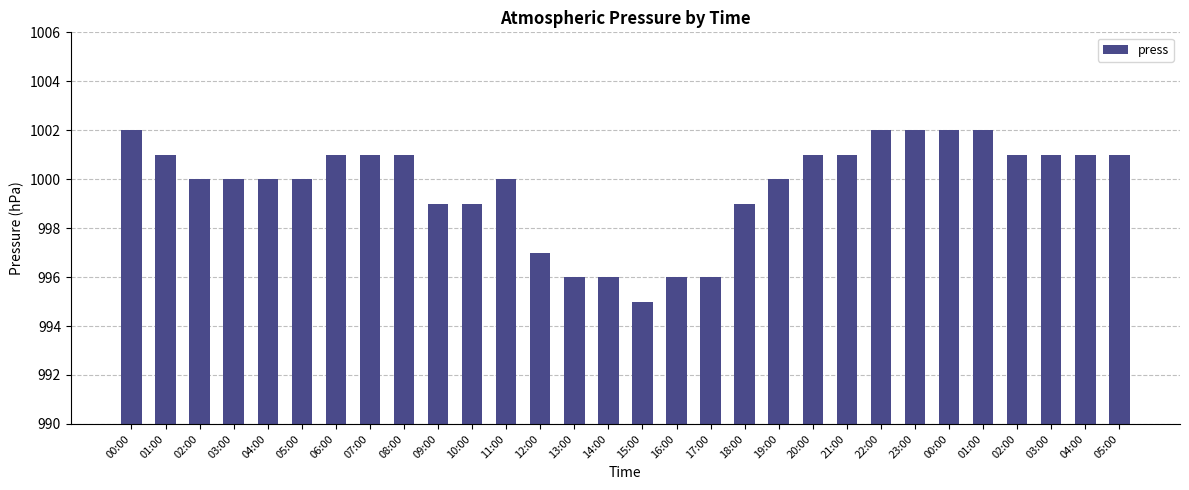

Reading right to left, transcribe all the data shown in this chart.

05:00=1001	04:00=1001	03:00=1001	02:00=1001	01:00=1002	00:00=1002	23:00=1002	22:00=1002	21:00=1001	20:00=1001	19:00=1000	18:00=999	17:00=996	16:00=996	15:00=995	14:00=996	13:00=996	12:00=997	11:00=1000	10:00=999	09:00=999	08:00=1001	07:00=1001	06:00=1001	05:00=1000	04:00=1000	03:00=1000	02:00=1000	01:00=1001	00:00=1002